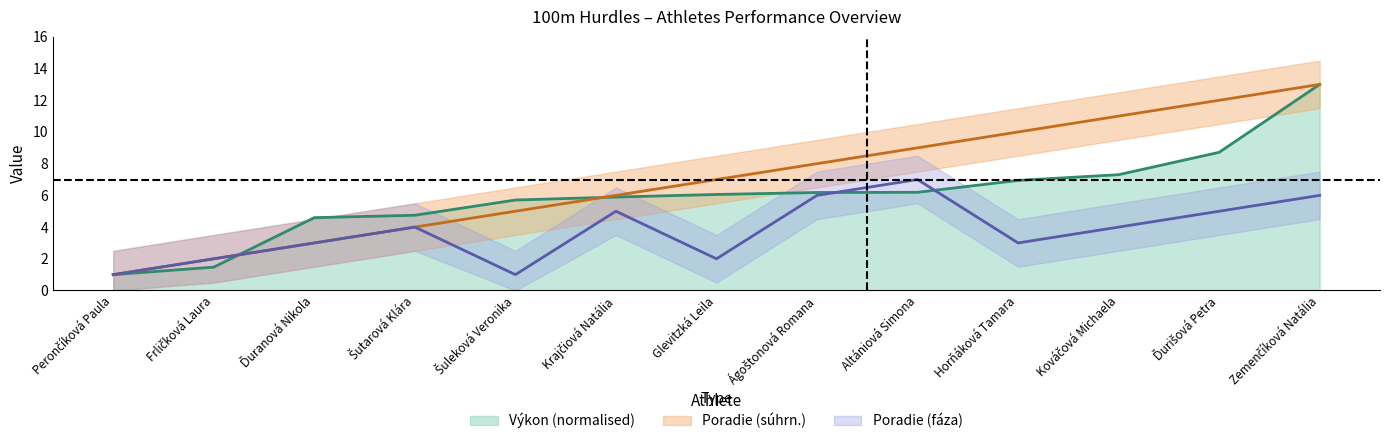

True or false: Poradie (sourhn.) has more than 1 interior local peaks.

False